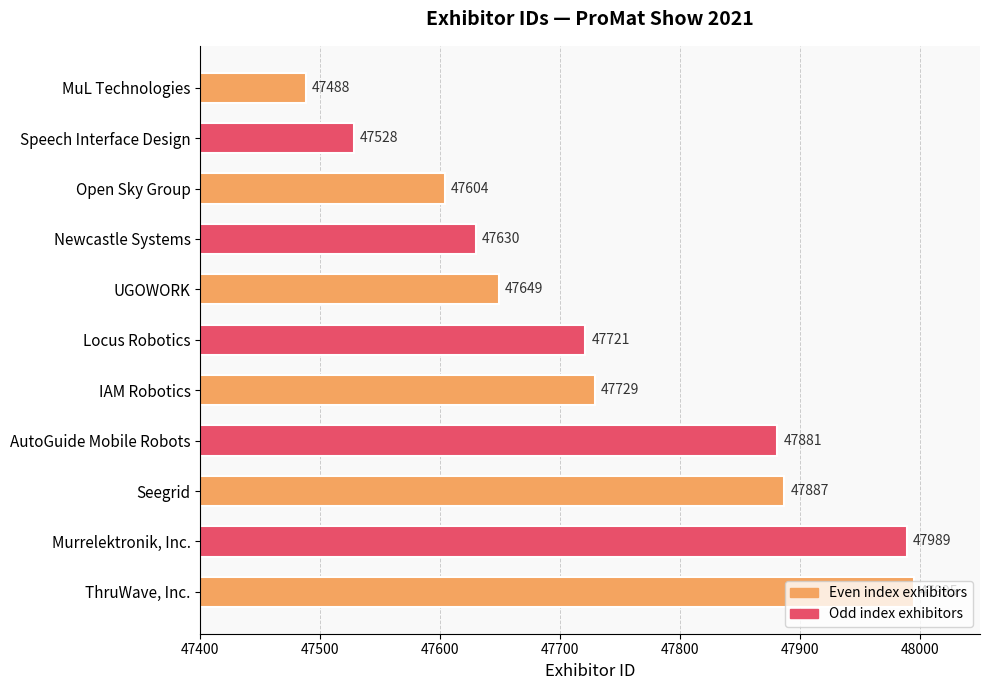

At which category does the chart reach its minimum across all series?

MuL Technologies